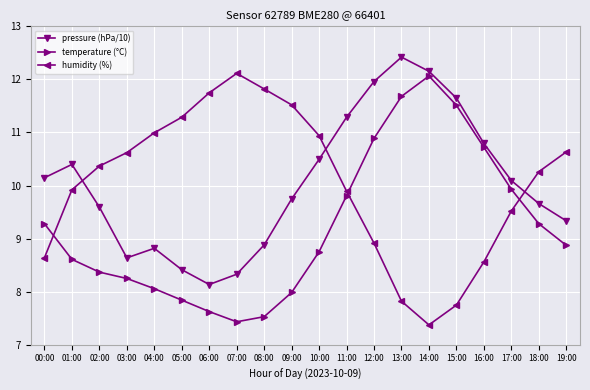

Reading right to left, transcribe all the data shown in this chart.

pressure (hPa/10): 9.3	9.7	10.1	10.8	11.6	12.2	12.4	12.0	11.3	10.5	9.7	8.9	8.3	8.1	8.4	8.8	8.6	9.6	10.4	10.1
temperature (°C): 8.9	9.3	9.9	10.7	11.5	12.1	11.7	10.9	9.8	8.8	8.0	7.5	7.4	7.6	7.8	8.1	8.2	8.4	8.6	9.3
humidity (%): 10.6	10.3	9.5	8.6	7.7	7.4	7.8	8.9	9.9	10.9	11.5	11.8	12.1	11.7	11.3	11.0	10.6	10.4	9.9	8.6